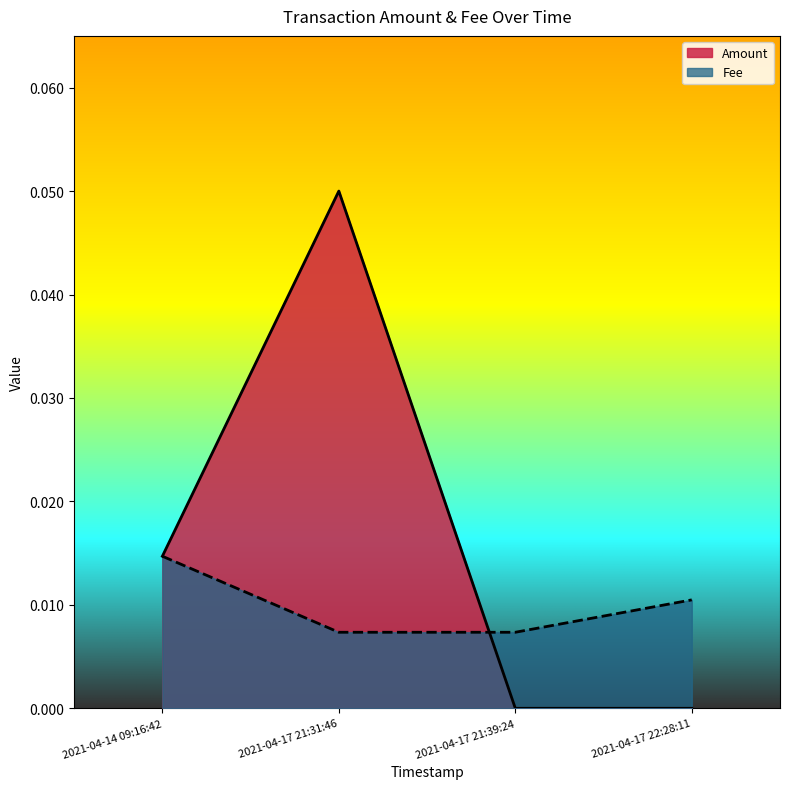

Reading left to right, list all the values displayed in this chart.

Amount: 2021-04-17 22:28:11=0.0	2021-04-17 21:39:24=0.0	2021-04-17 21:31:46=0.1	2021-04-14 09:16:42=0.0
Fee: 2021-04-17 22:28:11=0.0	2021-04-17 21:39:24=0.0	2021-04-17 21:31:46=0.0	2021-04-14 09:16:42=0.0